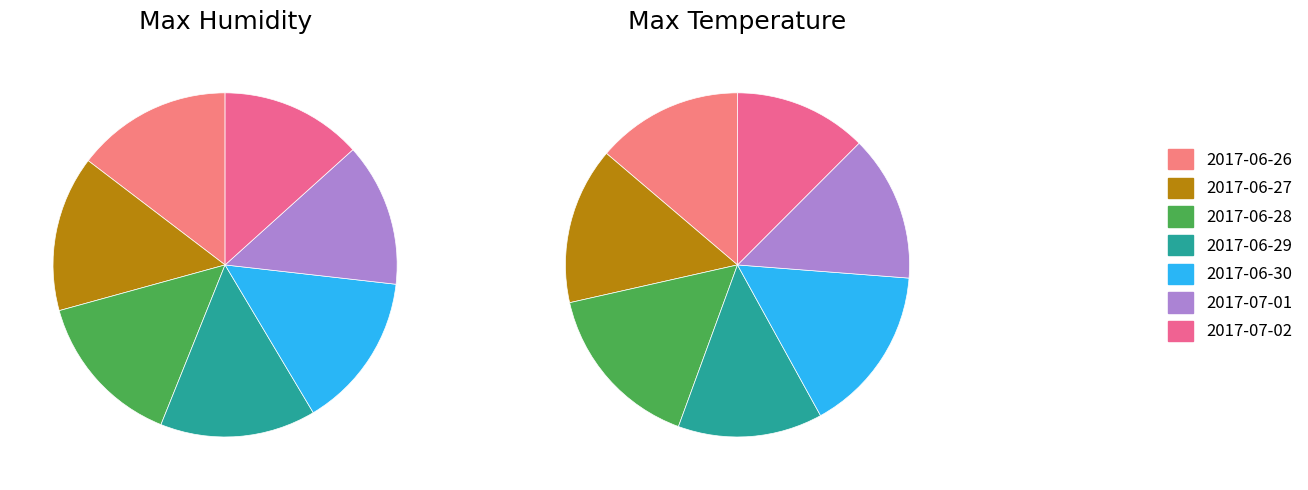

Which category has the biggest portion of the pie?

2017-06-28